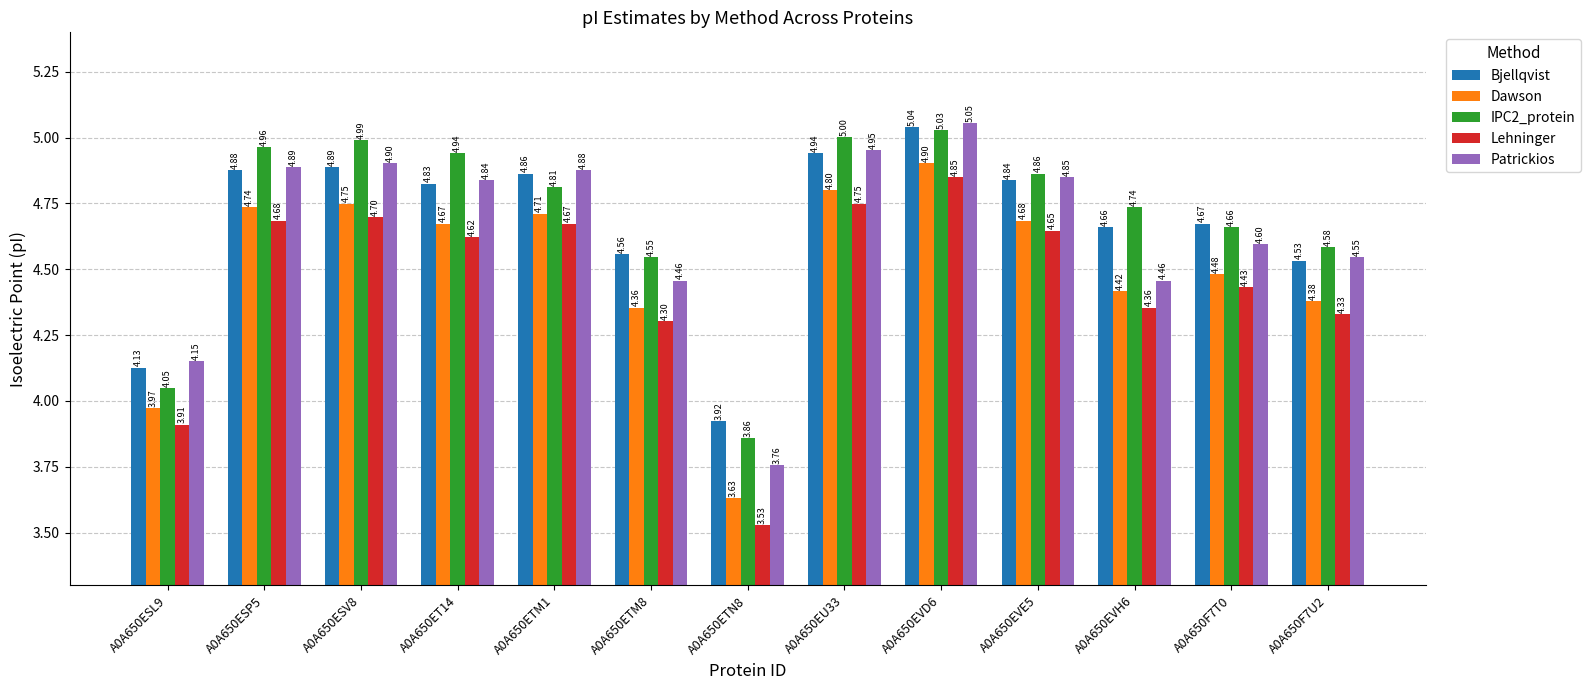

Rank the series by their maximum value, from highest to lowest.

Patrickios, Bjellqvist, IPC2_protein, Dawson, Lehninger